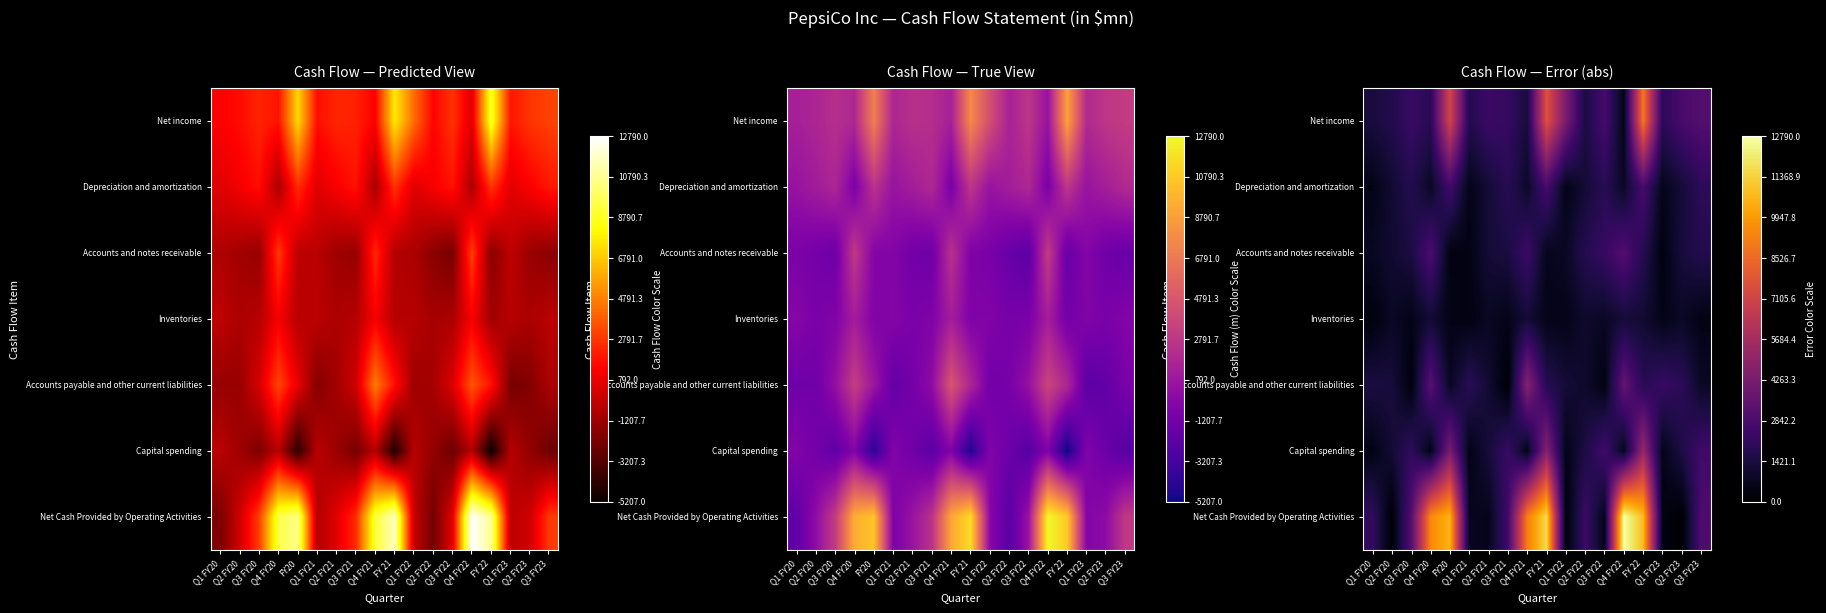

Is the value of Inventories at Q3 FY23 greater than the value of Depreciation and amortization at FY 22?

No